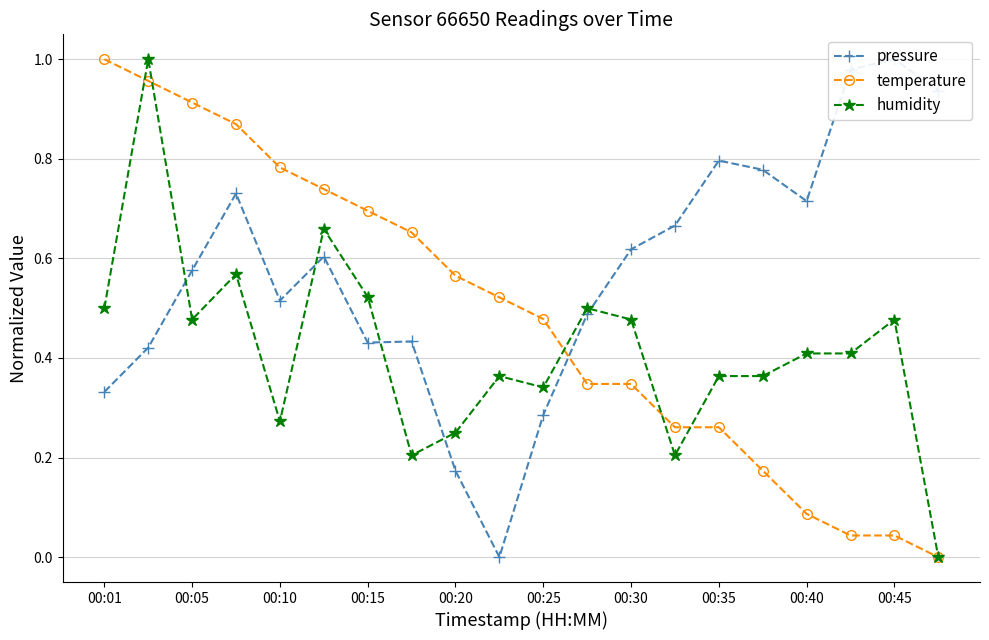

True or false: pressure and temperature cross at least once.

True